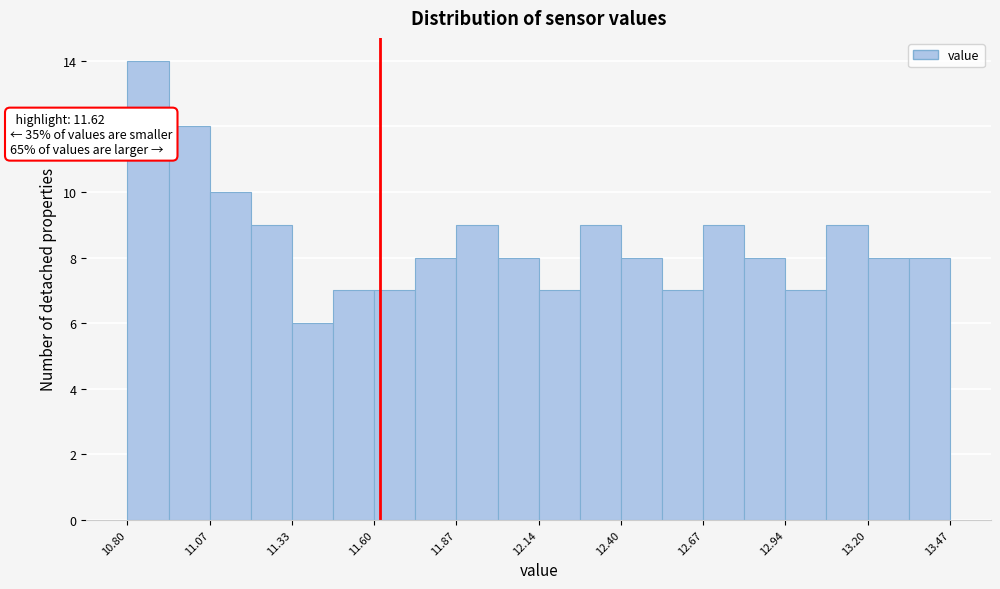

Read against the x-axis, roughly where is the centre of the tallest bar?

10.85